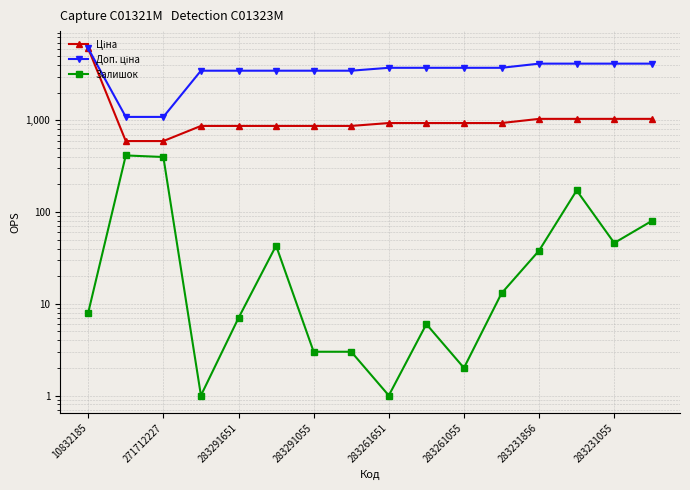

Reading left to right, list all the values displayed in this chart.

Ціна: 6067.2	593.8	593.8	868.0	868.0	868.0	868.0	868.0	933.5	933.5	933.5	933.5	1036.5	1036.5	1036.5	1036.5
Доп. ціна: 6067.2	1088.8	1088.8	3472.1	3472.1	3472.1	3472.1	3472.1	3734.2	3734.2	3734.2	3734.2	4145.9	4145.9	4145.9	4145.9
Залишок: 8.0	414.0	398.0	1.0	7.0	43.0	3.0	3.0	1.0	6.0	2.0	13.0	38.0	172.0	46.0	80.0